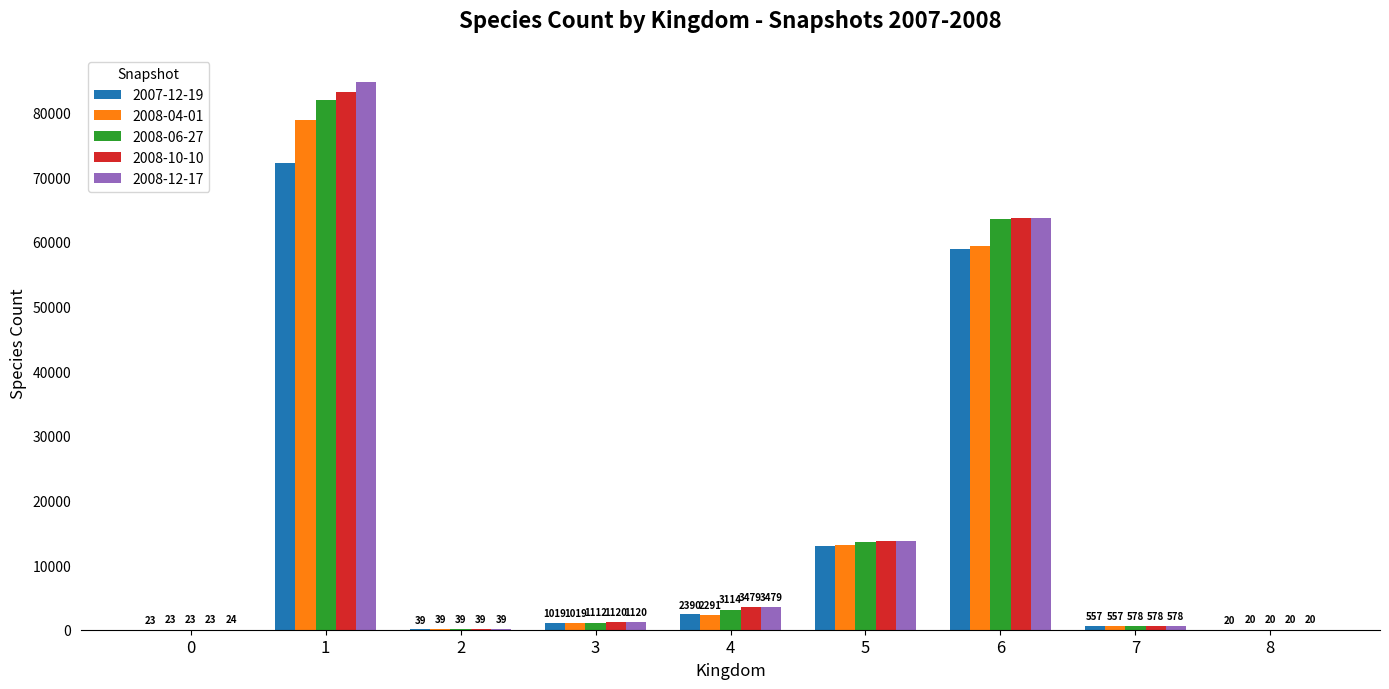

Which series has the largest range (max minus min)?

2008-12-17